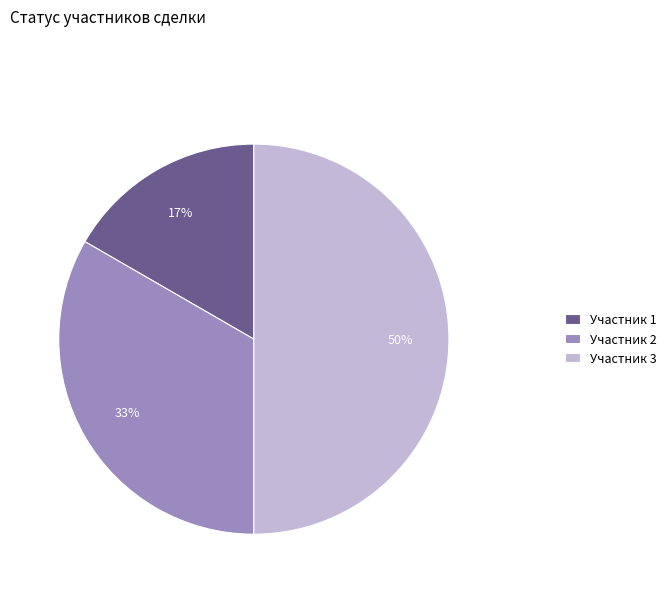

Approximately how many times larger is the value at Участник 1 compared to Участник 3?

0.3